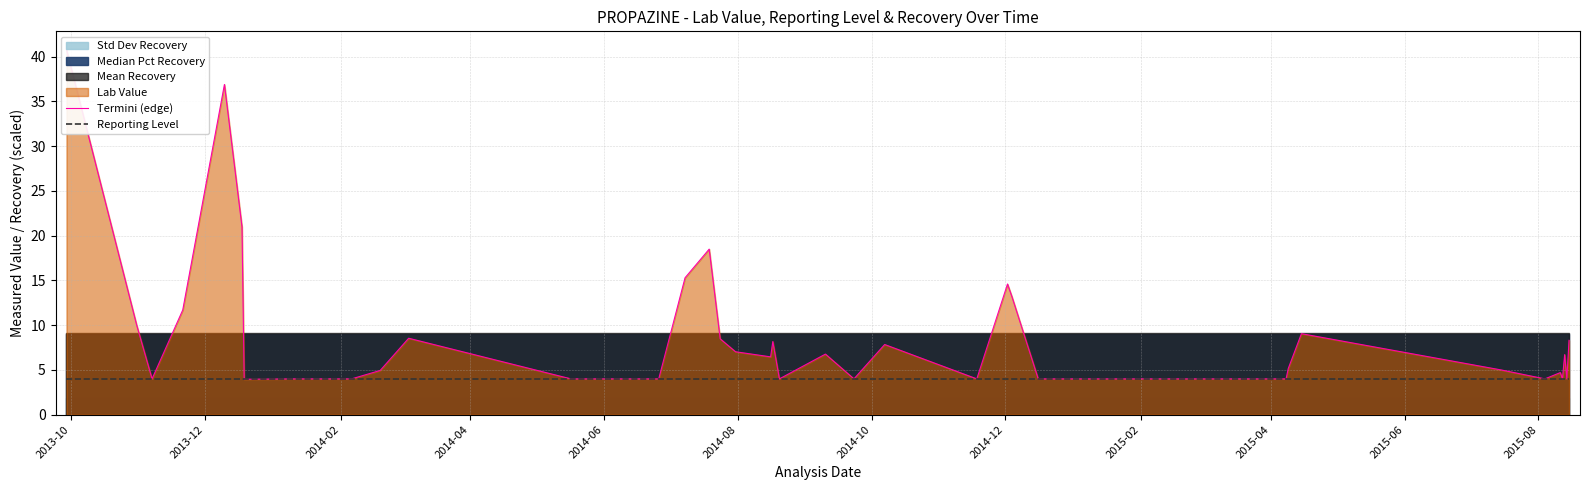

Between which two adjacent categories do Reporting Level and Termini (edge) first intersect?

2014-08 and 2014-10